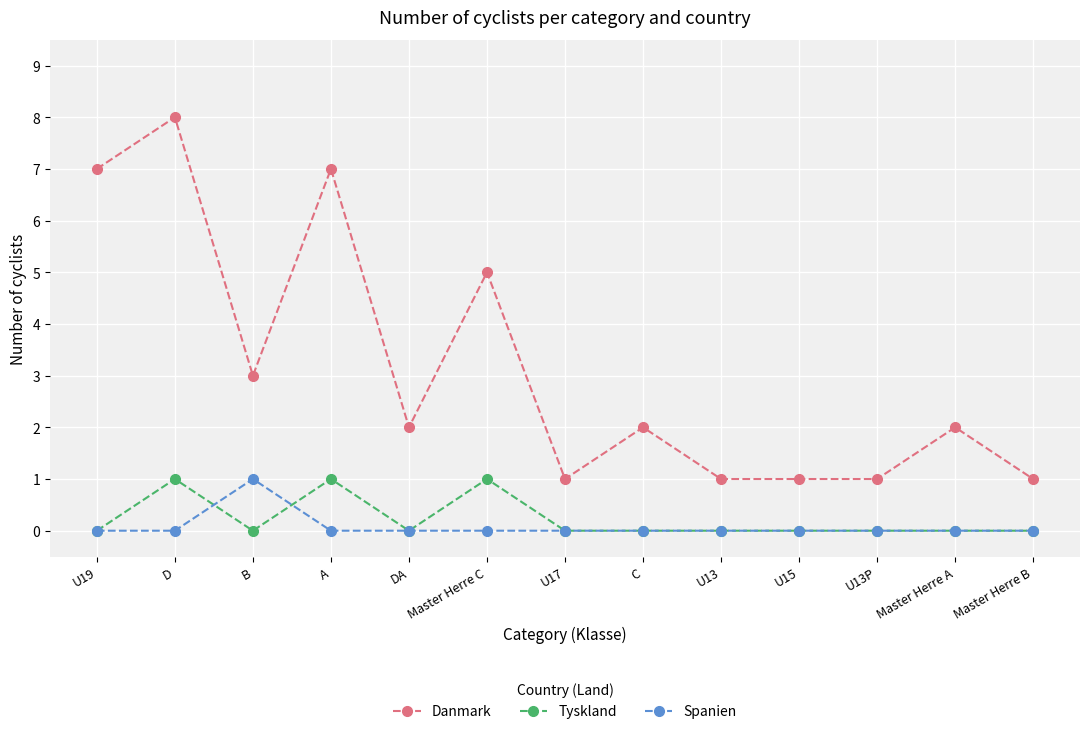

At which category is the sum across all series the highest?

D